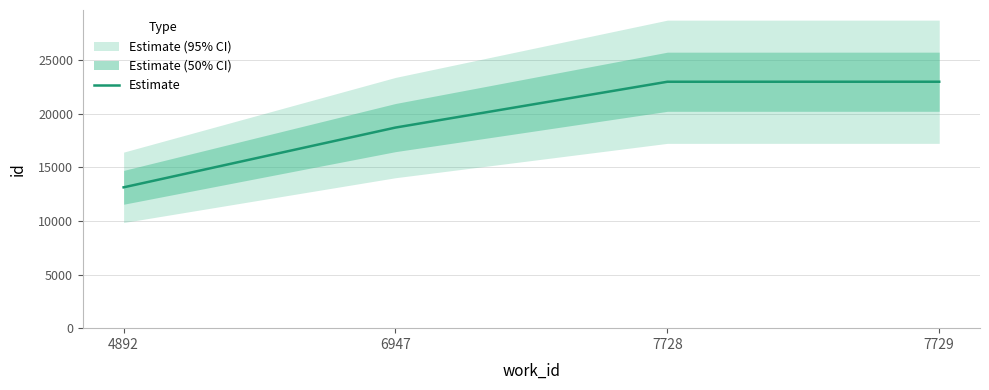

What is the value of the 1st point from the left?

13141